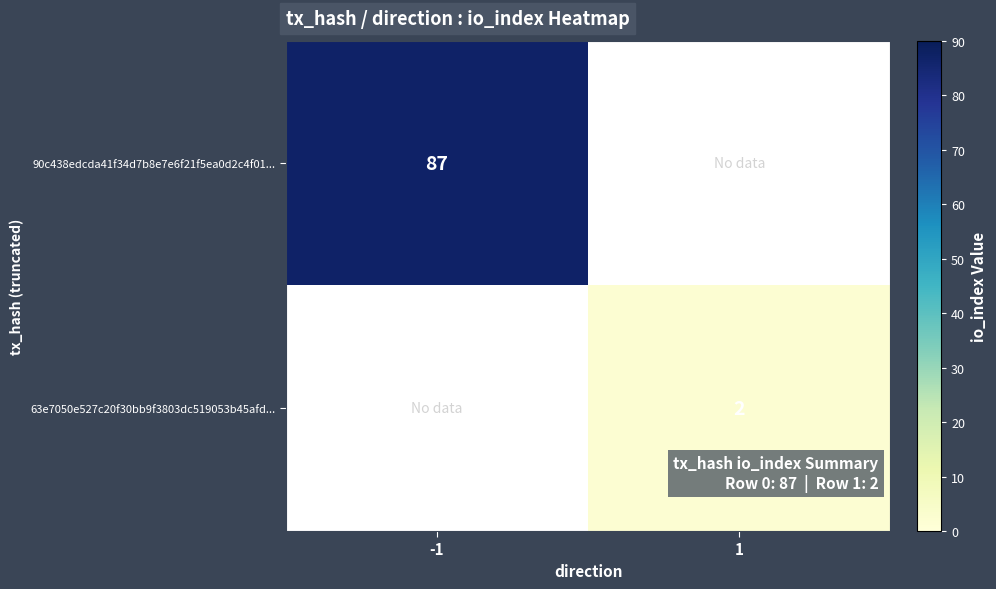

The 63e7050e527c20f30bb9f3803dc519053b45afd... series shows 2 at 1. True or false?

True